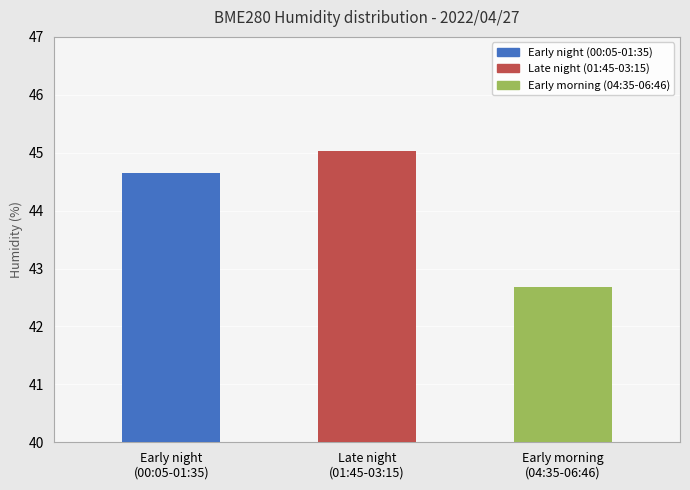

What is the label of the 2nd bar from the right?

Late night
(01:45-03:15)